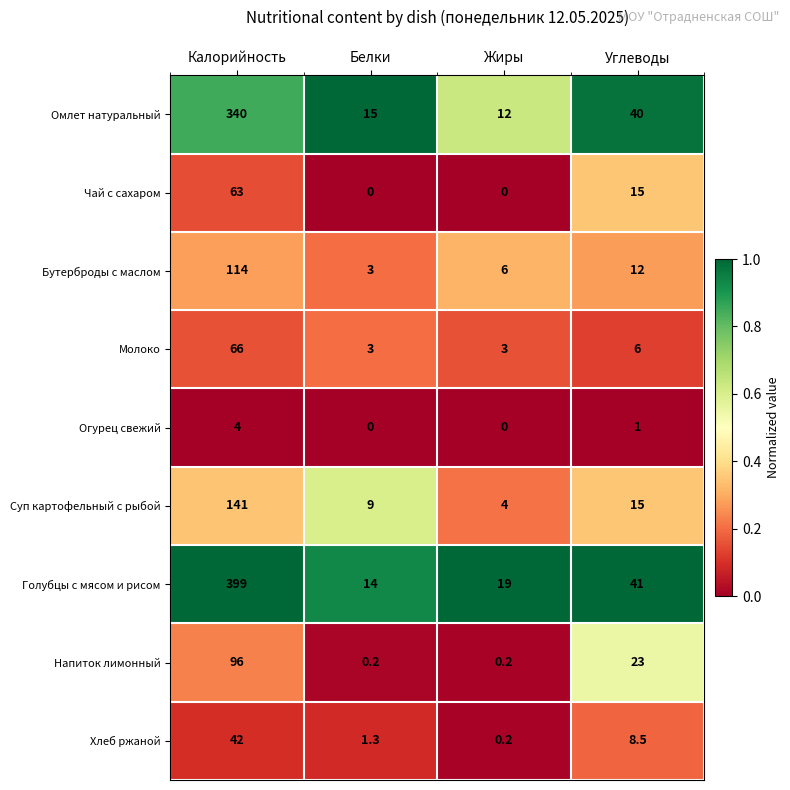

At which category is the sum across all series the highest?

Калорийность